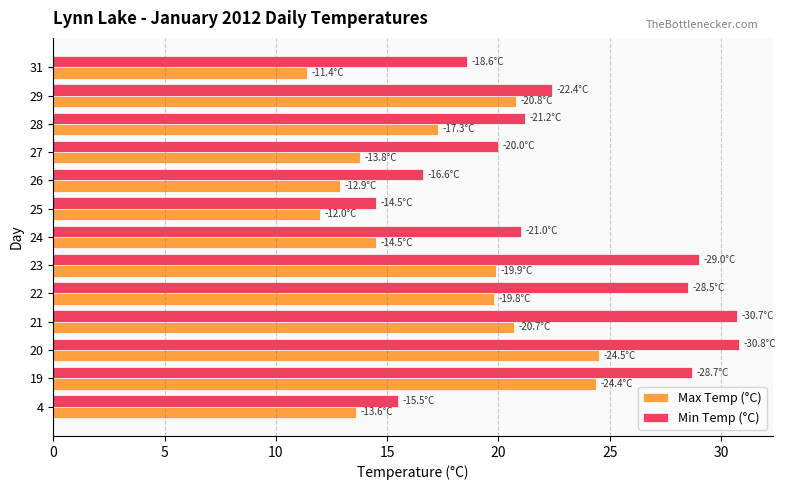

The Max Temp (°C) series shows 18.0 at 31. True or false?

False